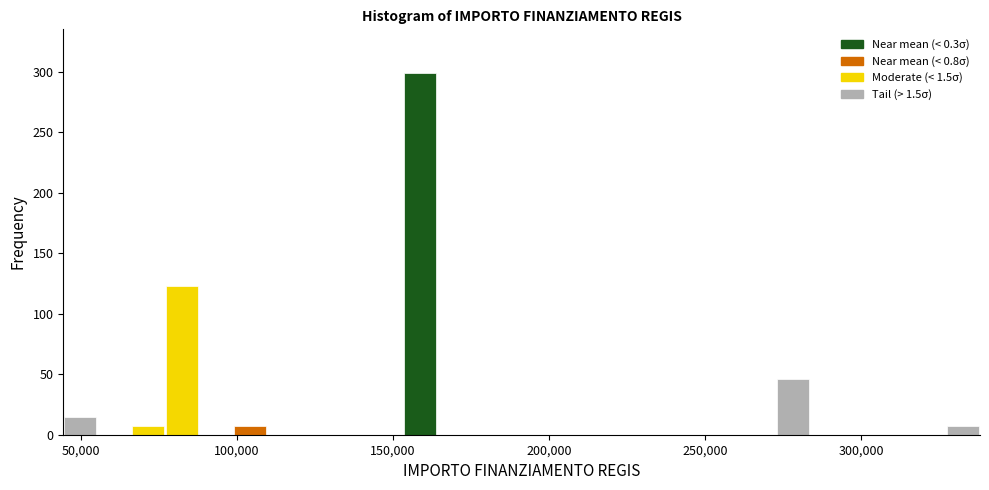

Read against the x-axis, roughly where is the centre of the tallest bar?

160000